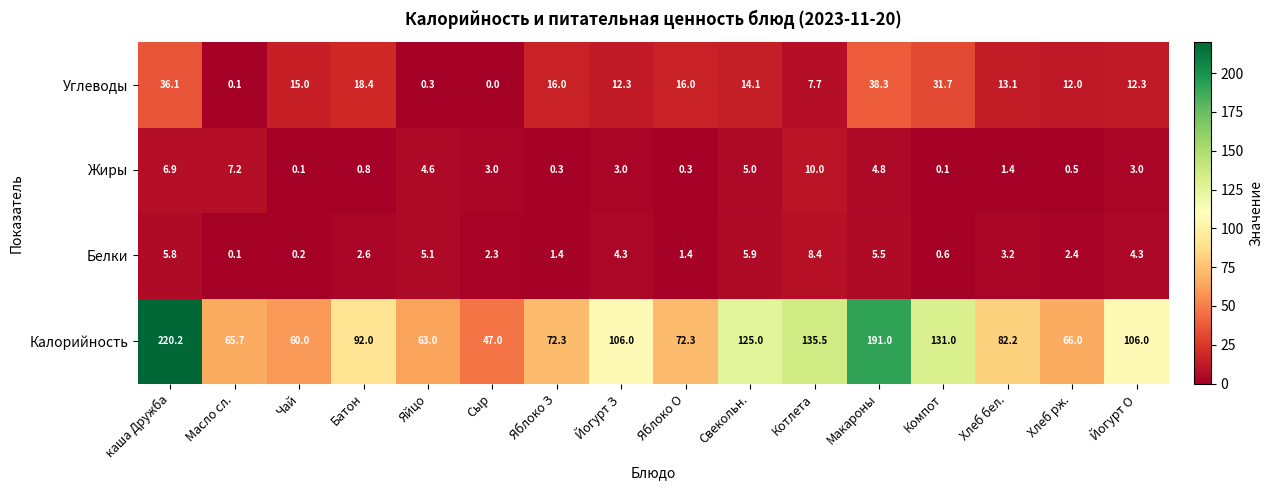

Is the value of Белки at Масло сл. greater than the value of Калорийность at Чай?

No